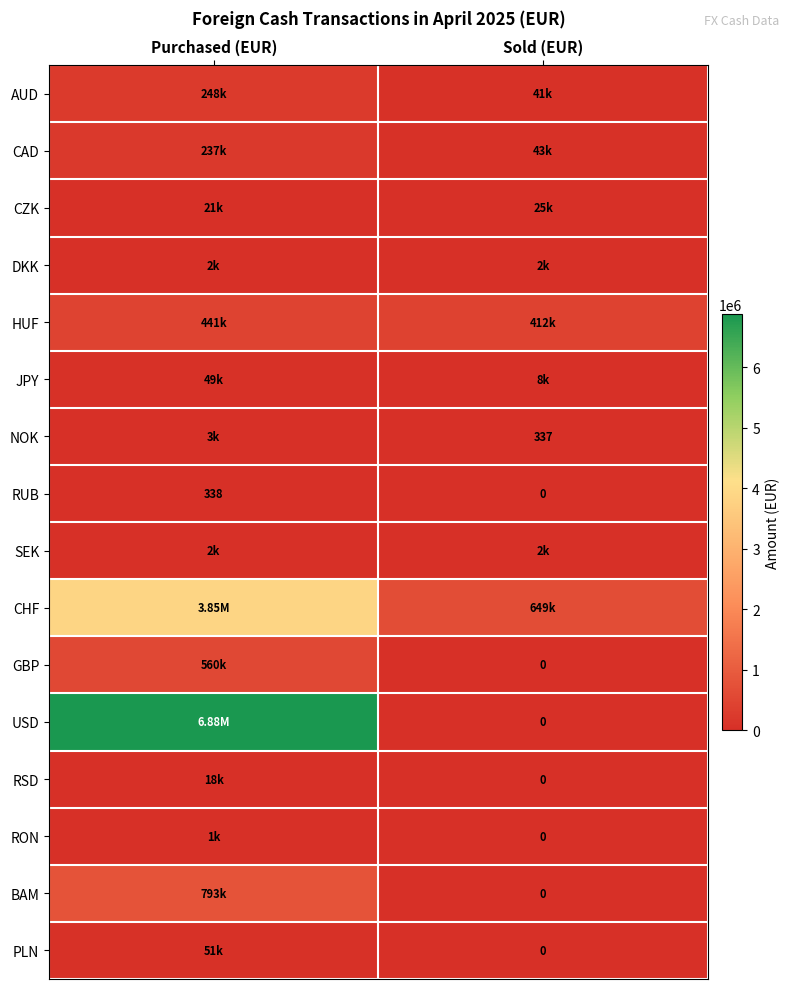

How many values in the RON series are below 1269?

1